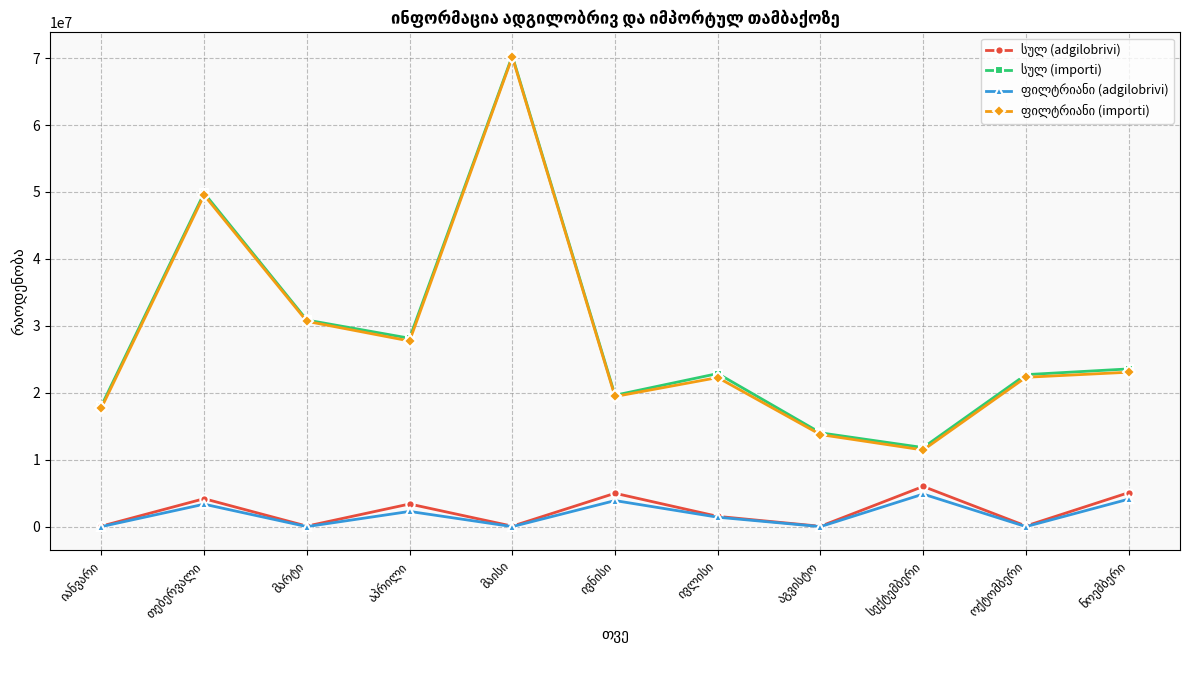

What is the maximum value shown in the chart?

70333600